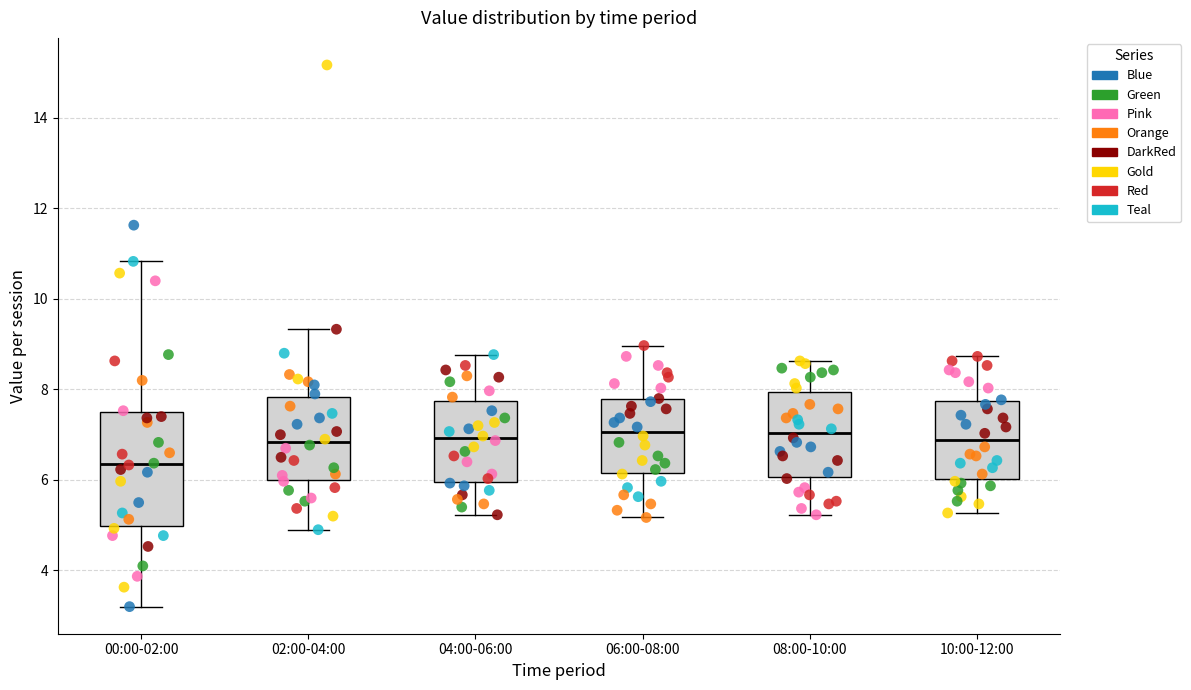

Where does the median line of the box for 00:00-02:00 sit on the y-axis? The values are not printed on the chart, so give them approximately, as read against the axis.

6.4